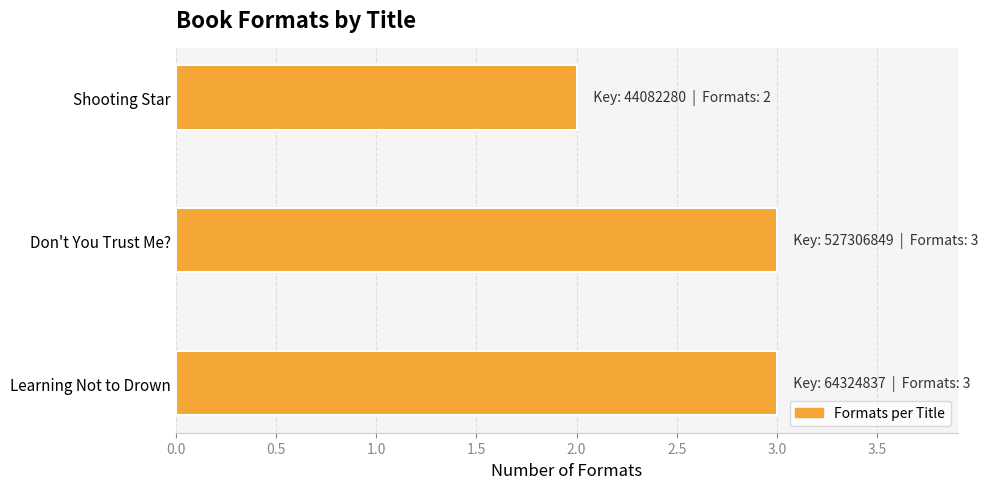

True or false: the data shows 1 at Don't You Trust Me?.

False